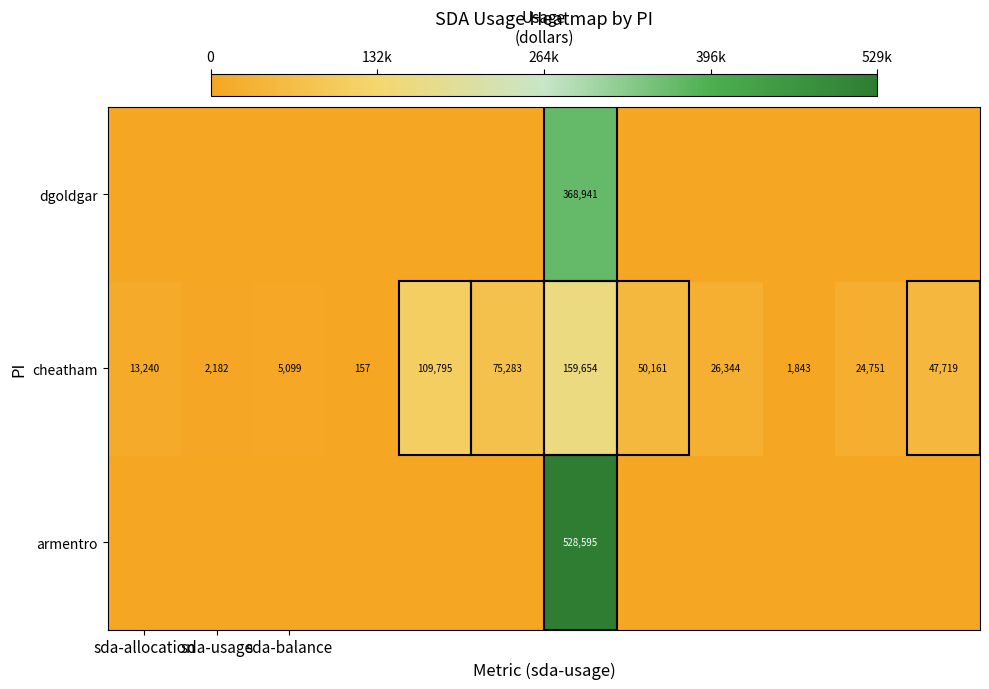

Count the number of categories in the chart.

12